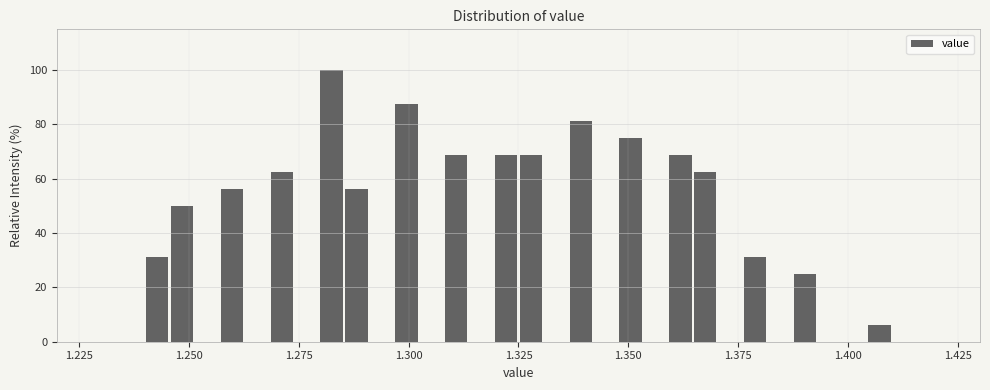

Around what value on the x-axis is the tallest bar? Give the approximate position of its centre, as read against the axis.

1.285